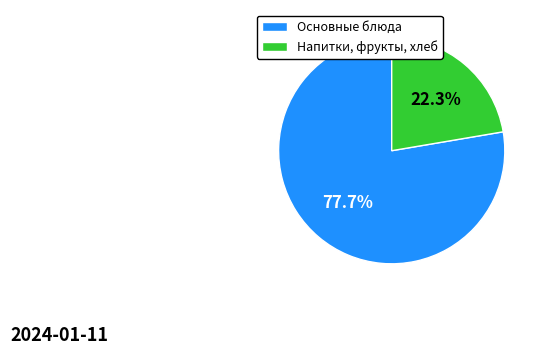

Which has a higher value, Основные блюда or Напитки, фрукты, хлеб?

Основные блюда